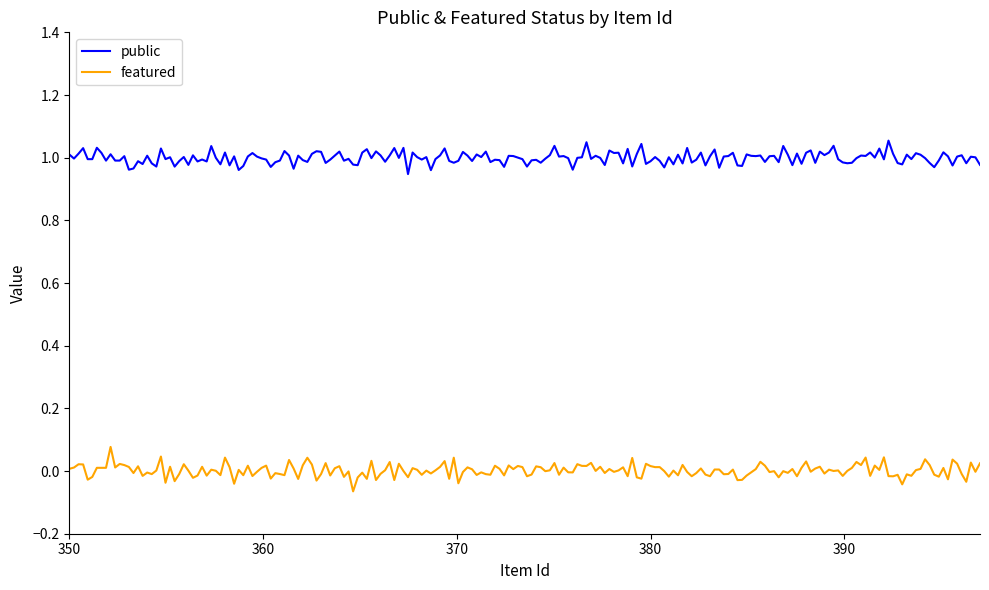

True or false: public and featured cross at least once.

False